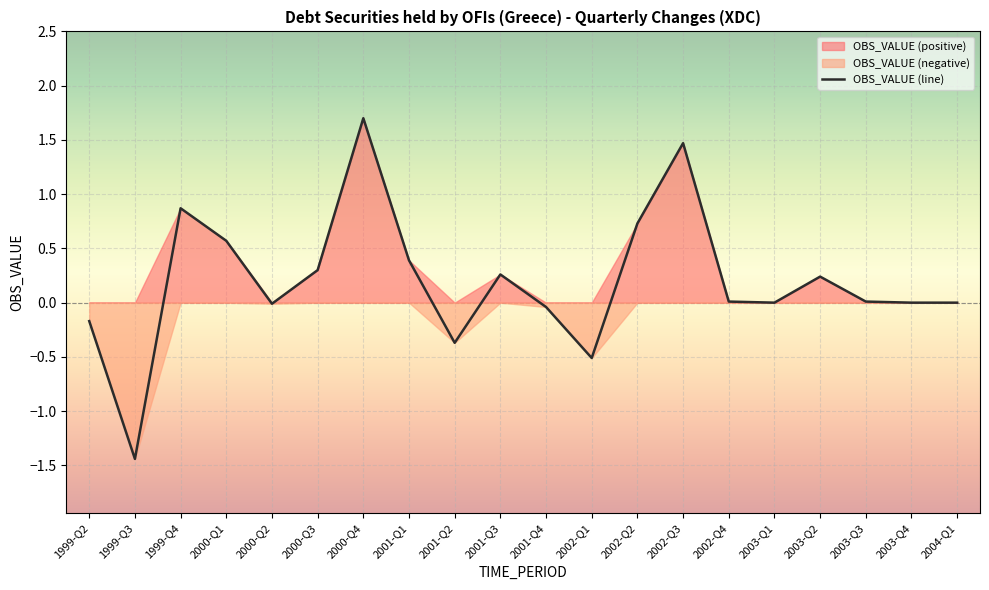

Reading right to left, extract all data points from this chart.

2004-Q1=0.0	2003-Q4=0.0	2003-Q3=0.0	2003-Q2=0.2	2003-Q1=-0.0	2002-Q4=0.0	2002-Q3=1.5	2002-Q2=0.7	2002-Q1=-0.5	2001-Q4=-0.0	2001-Q3=0.3	2001-Q2=-0.4	2001-Q1=0.4	2000-Q4=1.7	2000-Q3=0.3	2000-Q2=-0.0	2000-Q1=0.6	1999-Q4=0.9	1999-Q3=-1.4	1999-Q2=-0.2